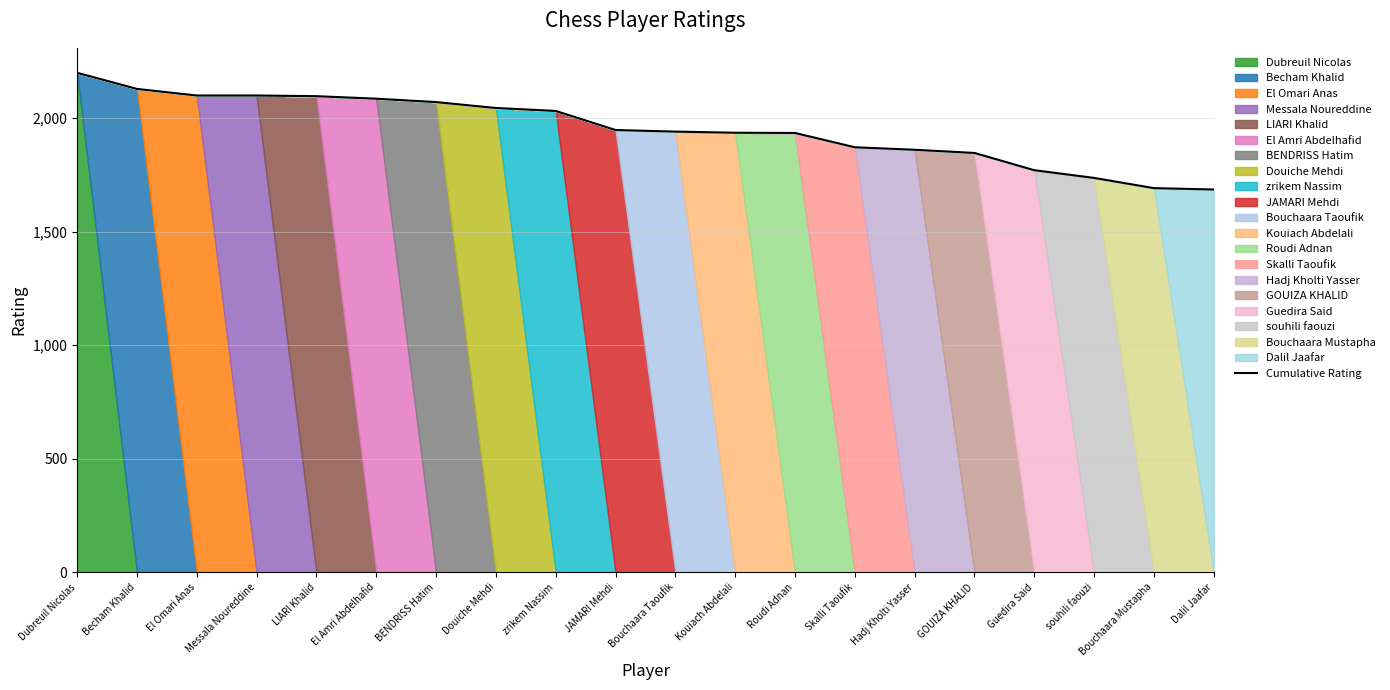

Where does the data first go above 1948?

Dubreuil Nicolas